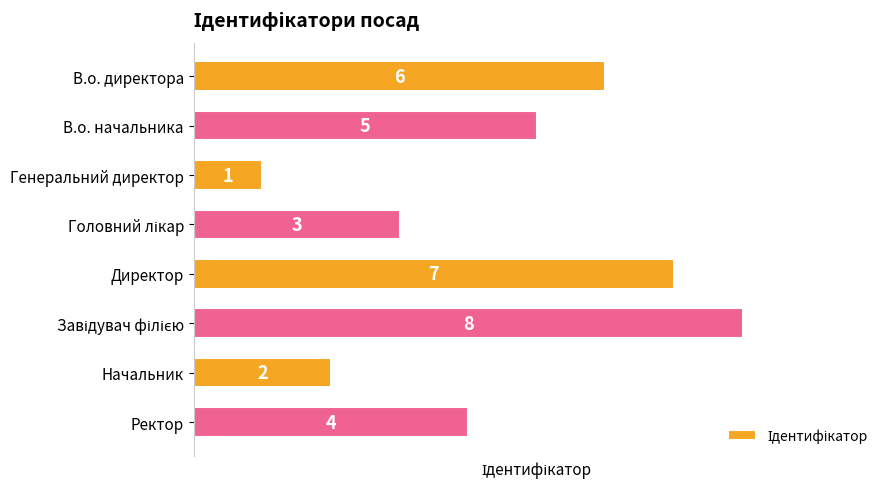

Count the values in the range 3 to 7.

5